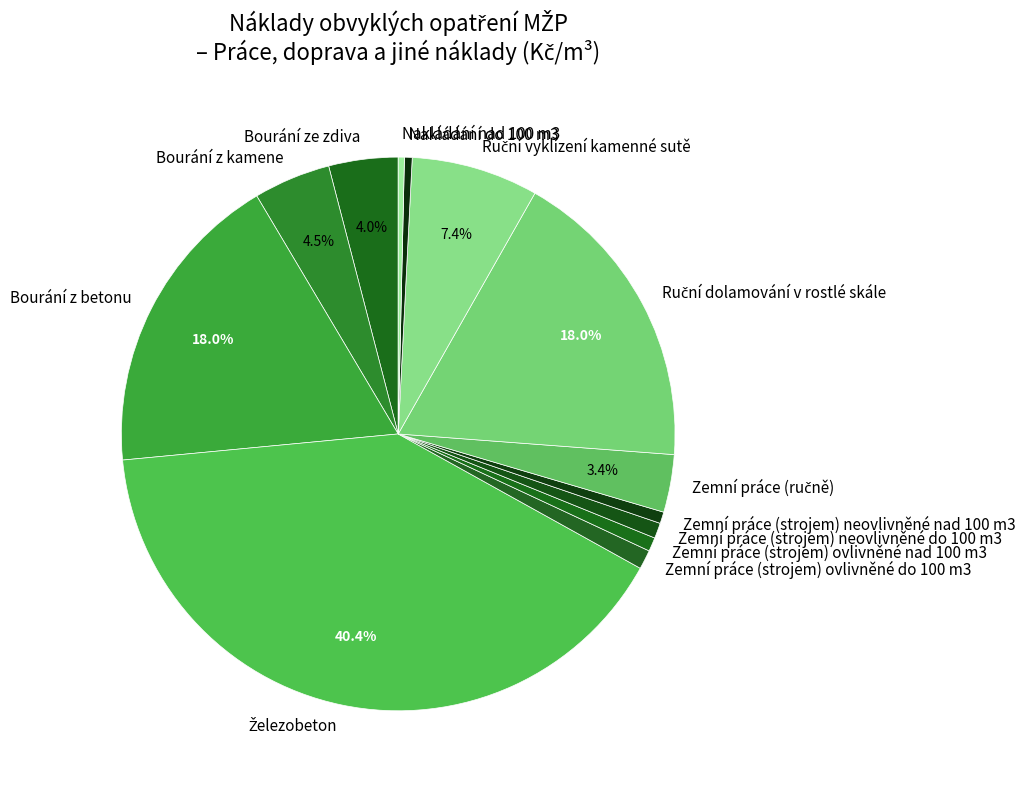

What percentage is NOT represented by Bourání z kamene?

95.5%